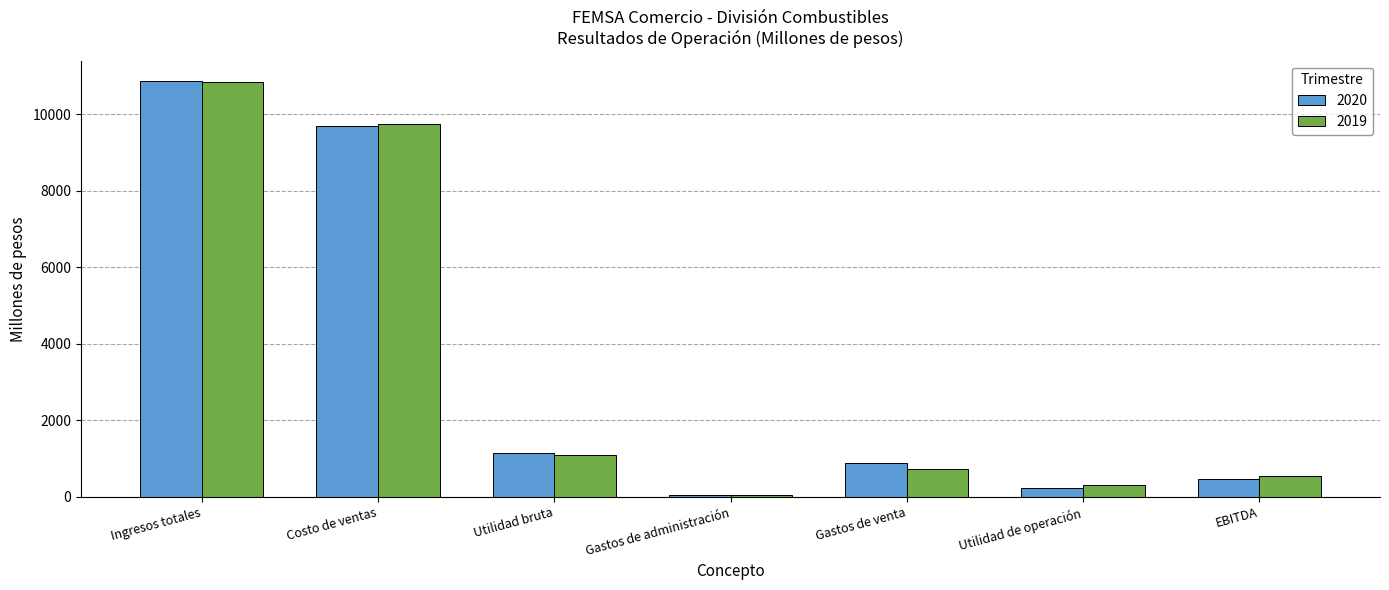

What is the label of the 6th bar from the right?

Costo de ventas